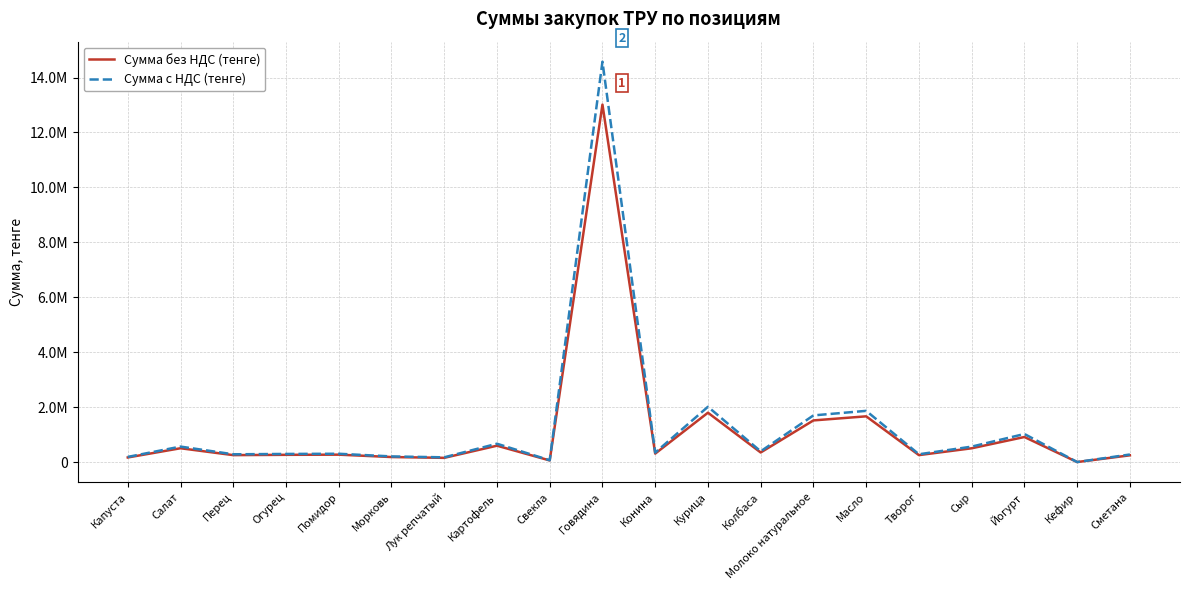

Does the chart display data point markers on the line(s)?

No